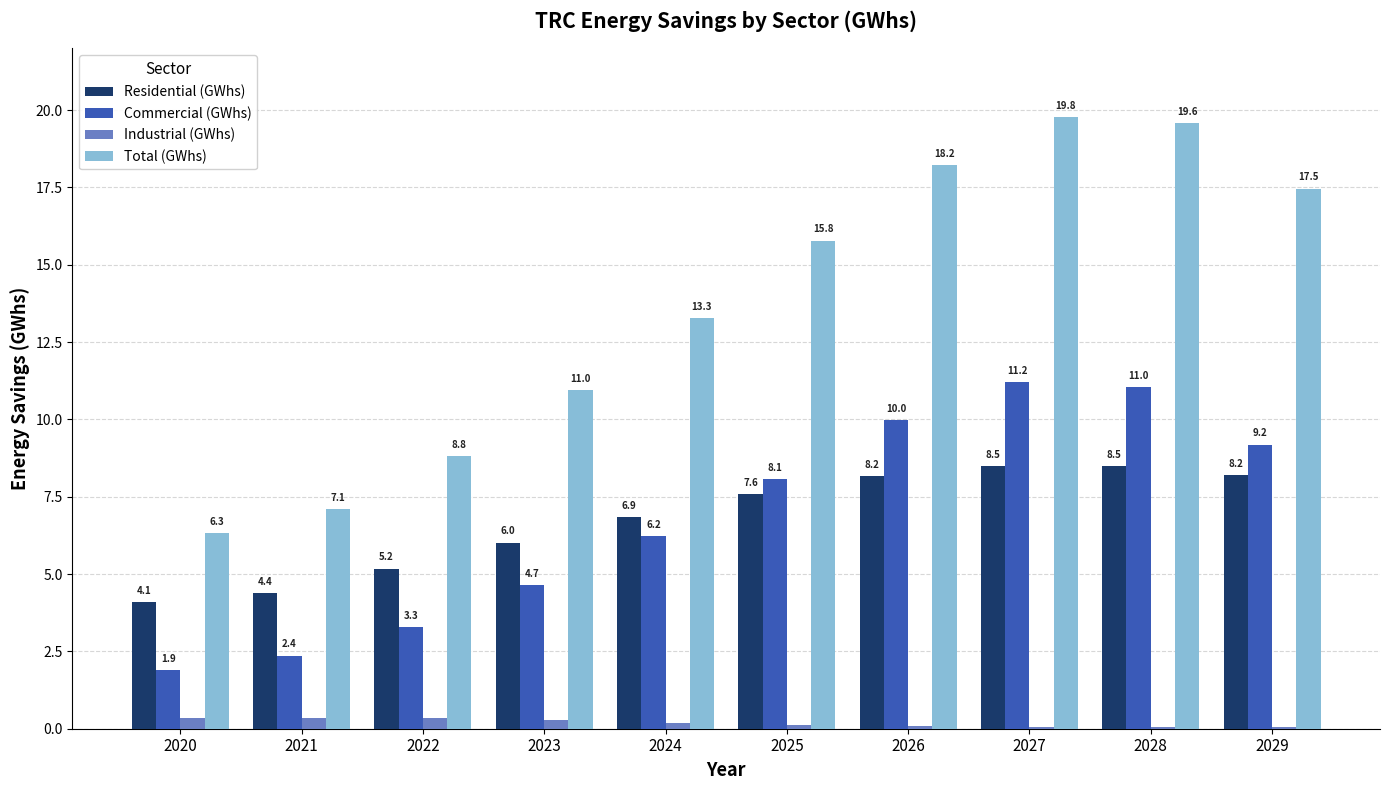

The value of Commercial (GWhs) at 2025 is 8.1. True or false?

True